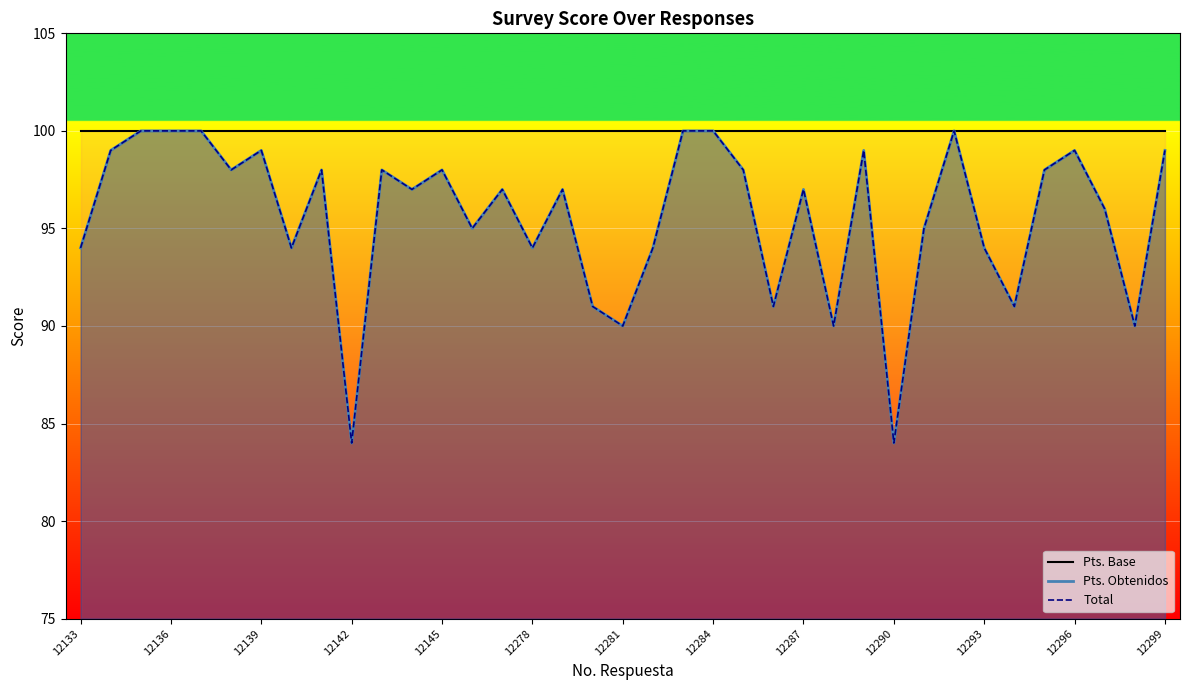

At which category is the sum across all series the highest?

12135